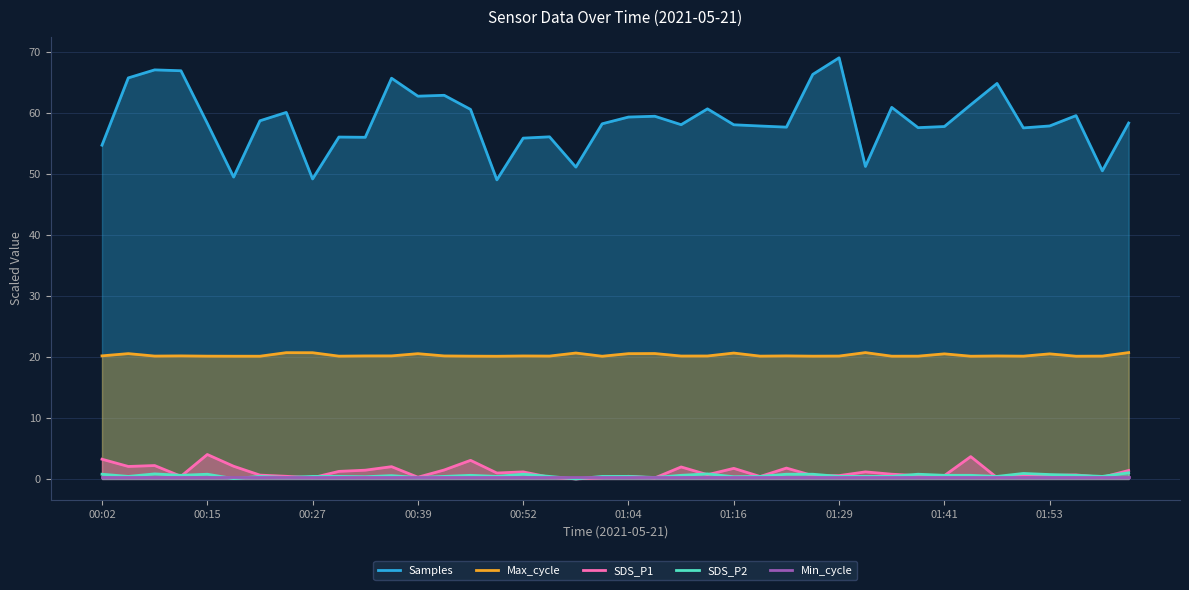

Rank the series at 34 from lowest to highest value.

SDS_P1, Min_cycle, SDS_P2, Max_cycle, Samples